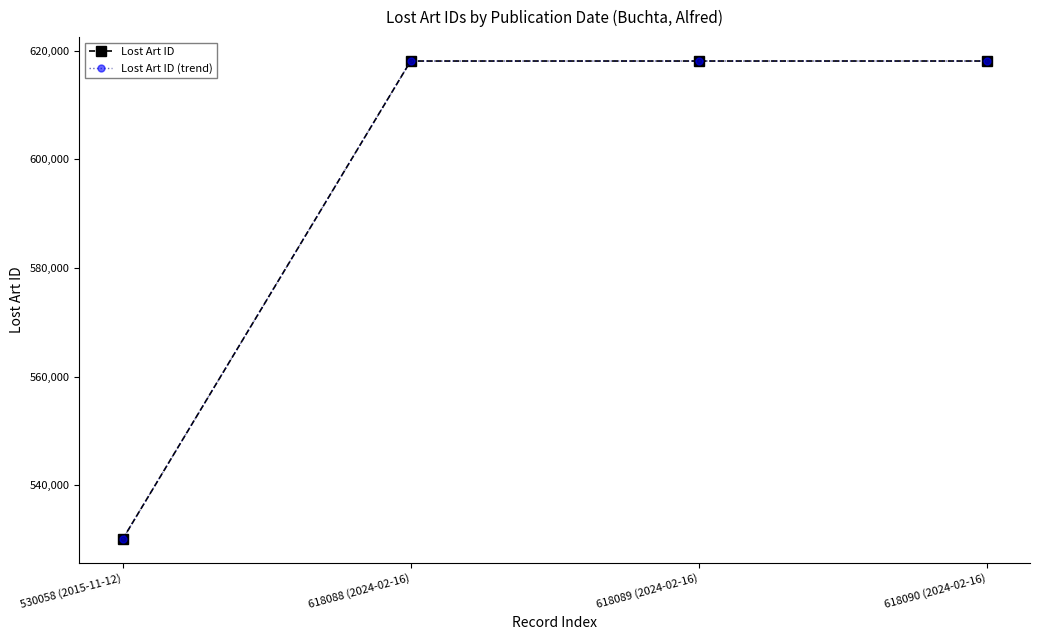

What is the difference between the Lost Art ID (trend) values at 530058 (2015-11-12) and 618089 (2024-02-16)?

88031